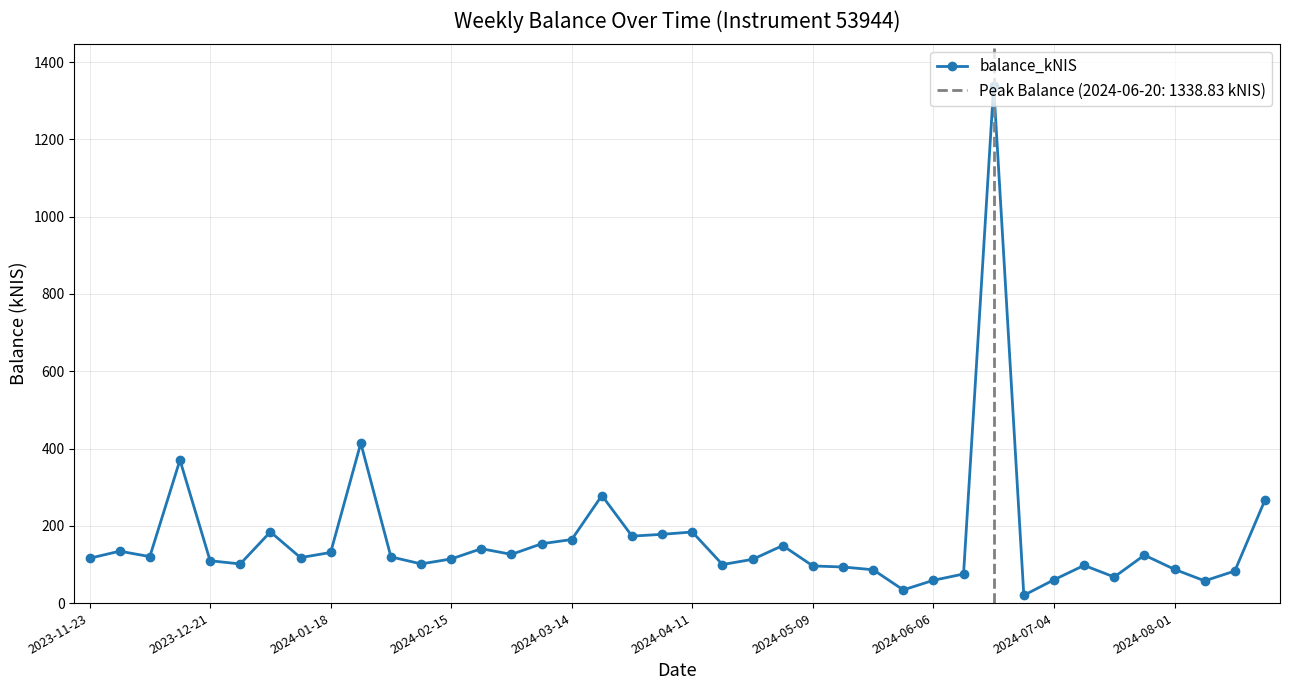

What is the value of the 27th point from the left?

86.3